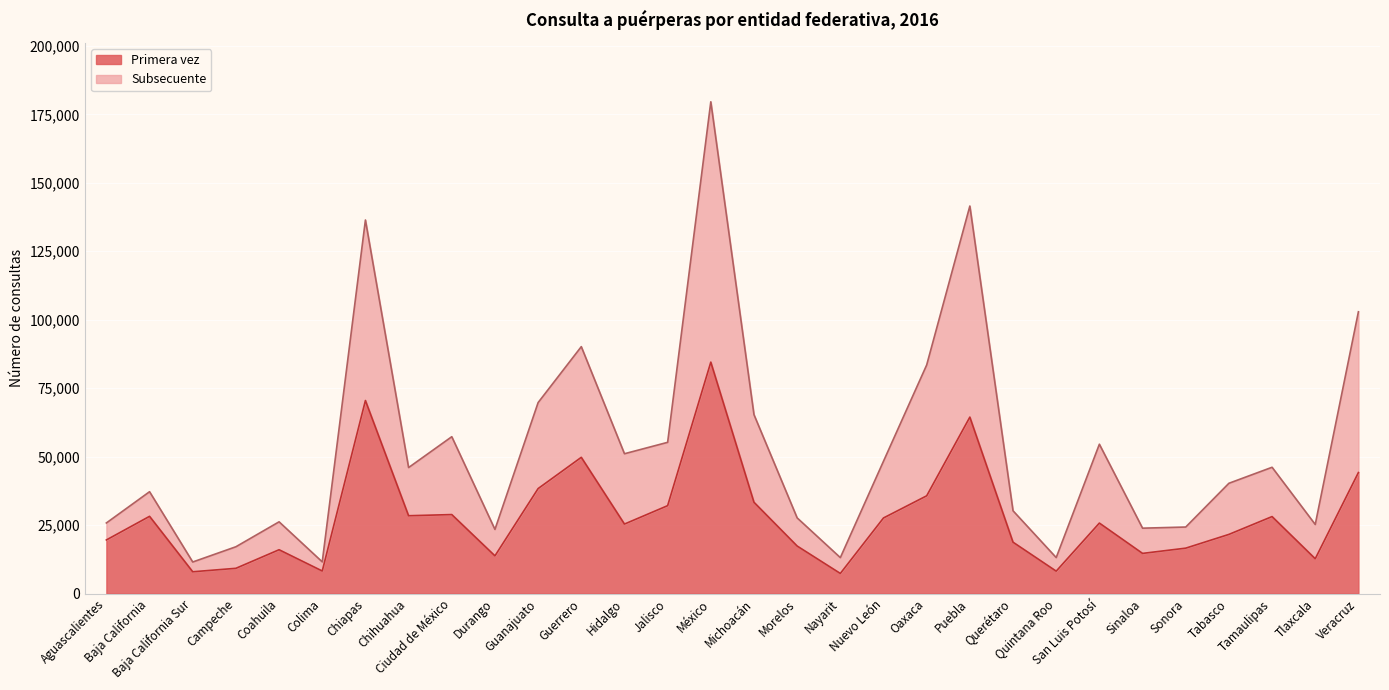

True or false: Primera vez has more than 1 points higher than both neighbors.

True